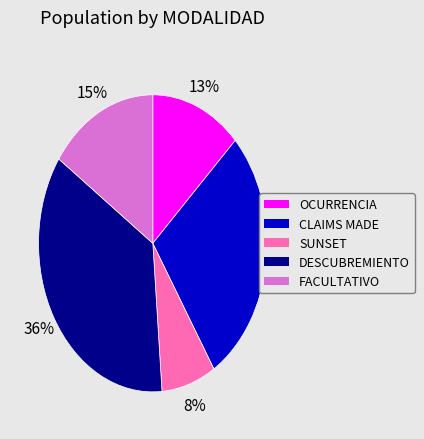

Which slice is the largest?

DESCUBREMIENTO